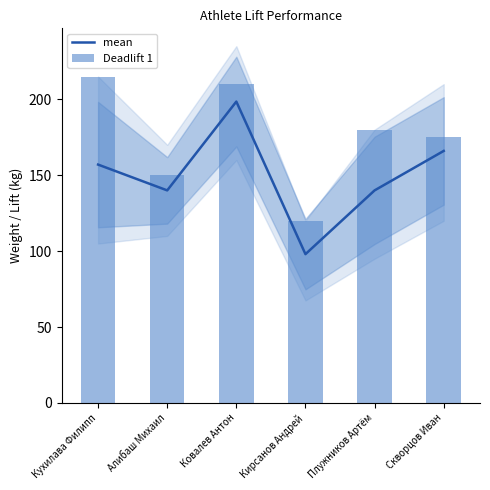

The Deadlift 1 series shows 210.0 at Ковалев Антон. True or false?

True